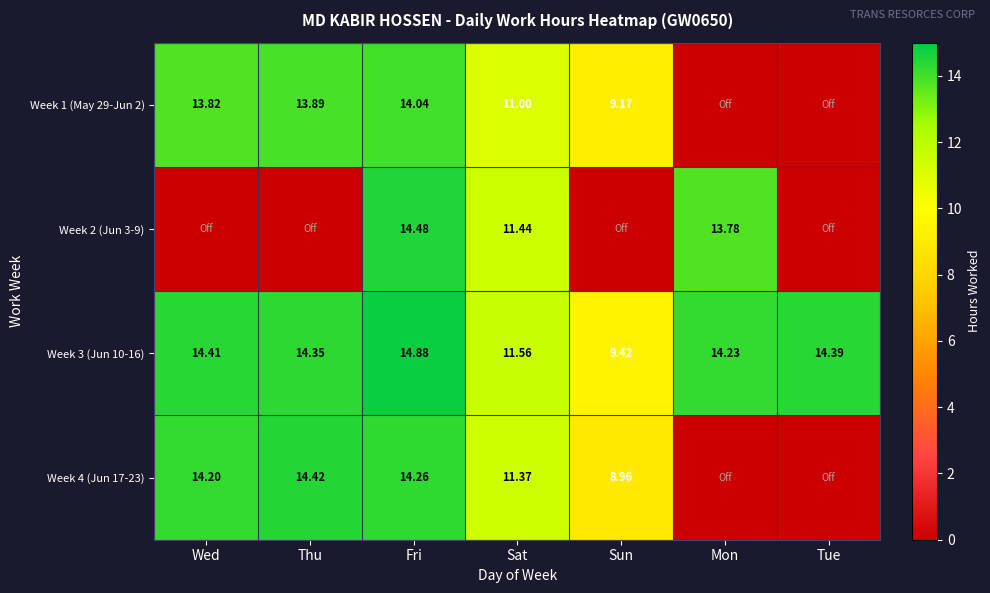

What is the total value across all series at Sat?

45.4